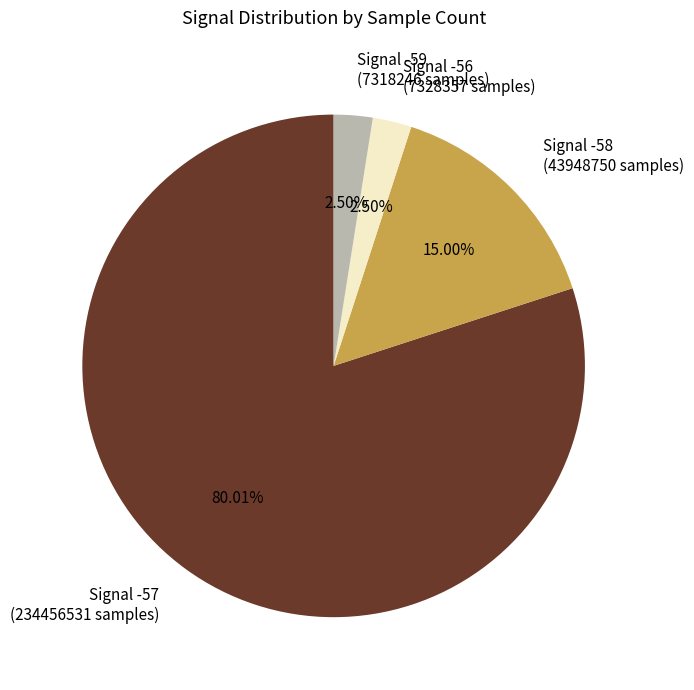

Combined, do Signal -58 (43948750 samples) and Signal -57 (234456531 samples) account for over 50%?

Yes